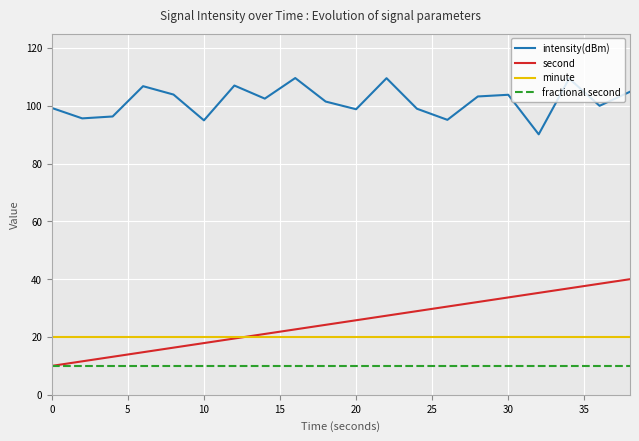

True or false: minute and fractional second cross at least once.

False